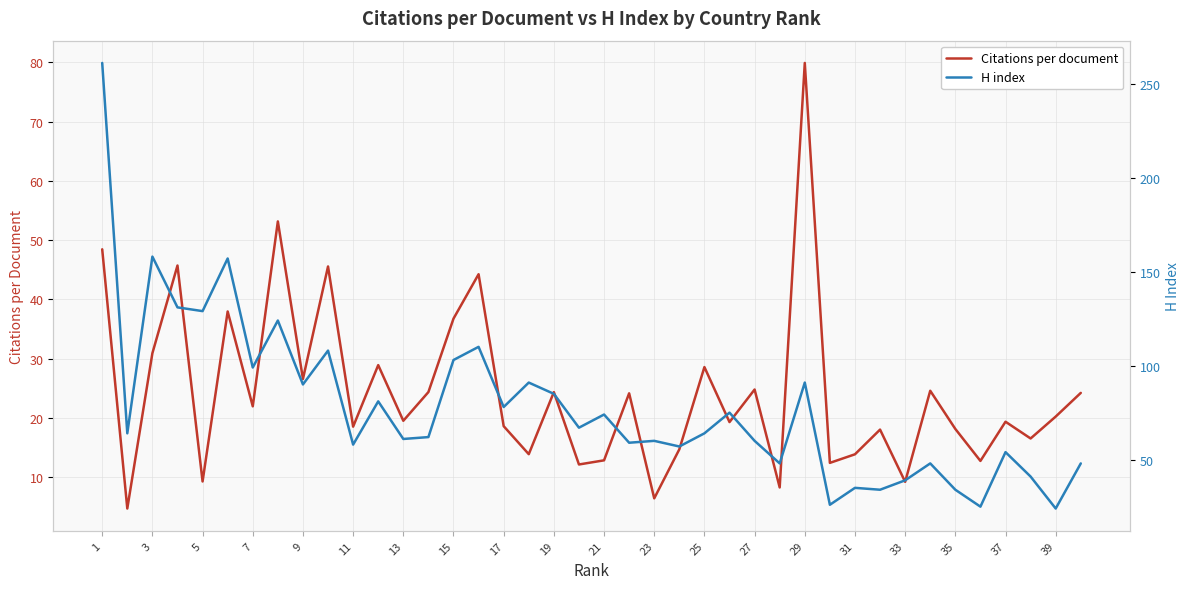

How many values in the Citations per document series are below 20?

20